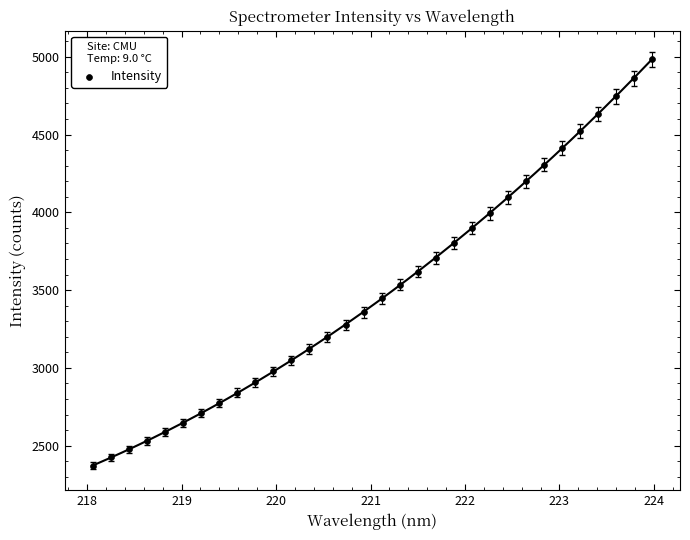

What is the range of Y values (max minus min)?

2611.4